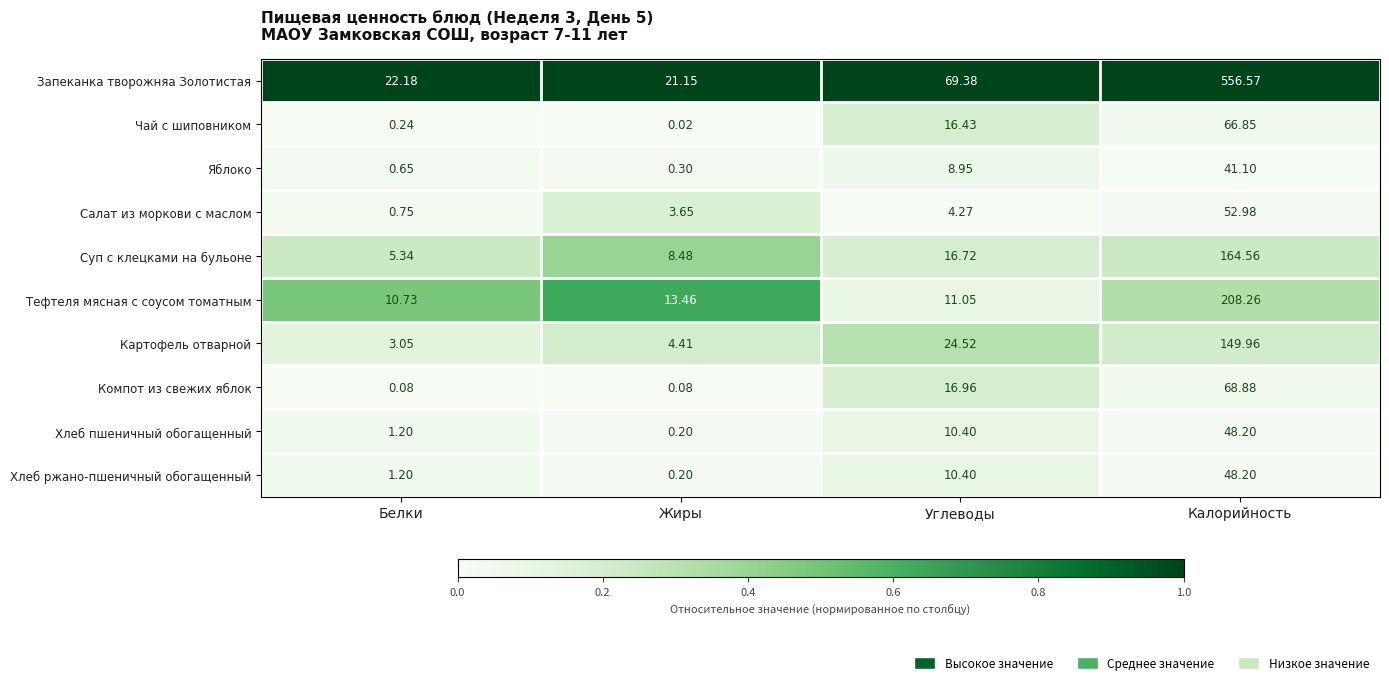

At which category is the sum across all series the highest?

Калорийность